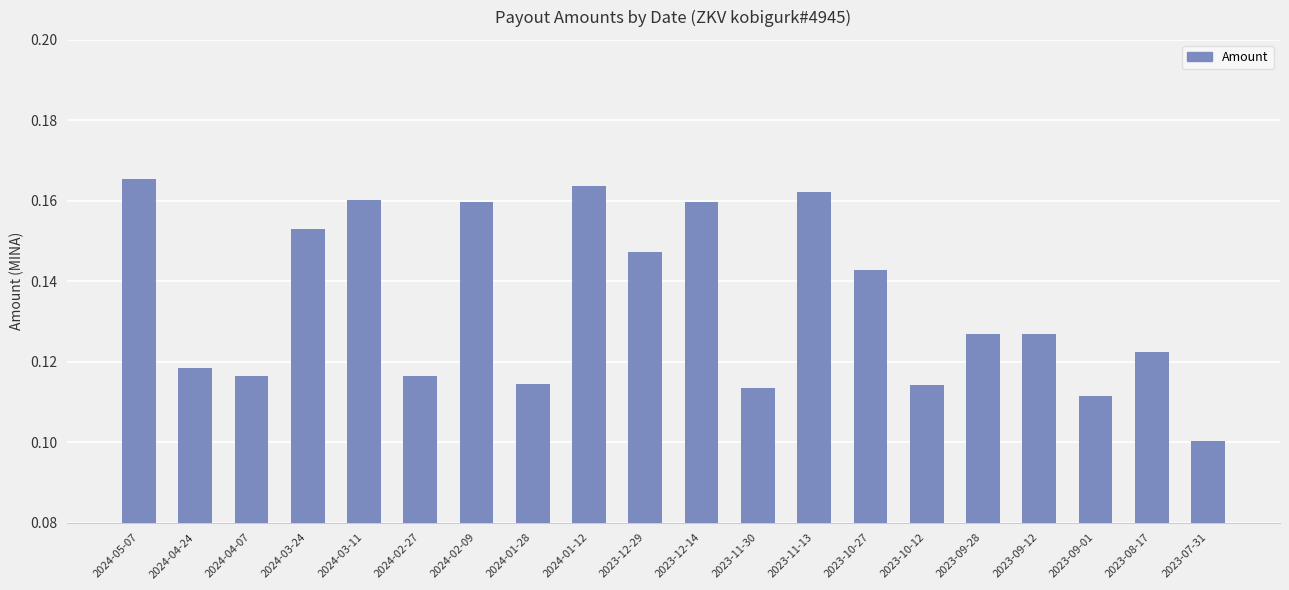

What is the sum of all values?

2.7